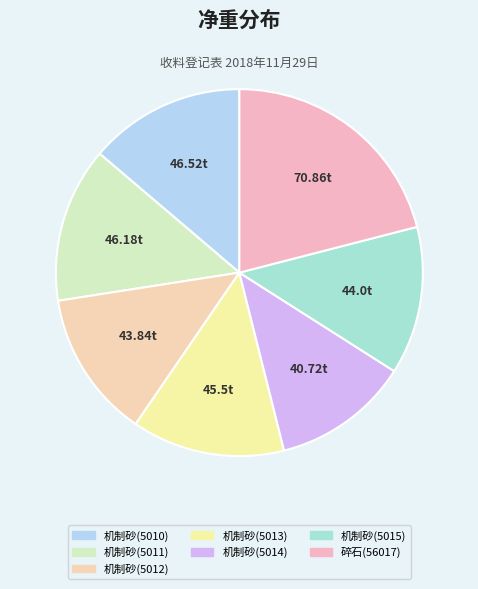

To the nearest percent, what percentage of the pie is 机制砂(5013)?

13%